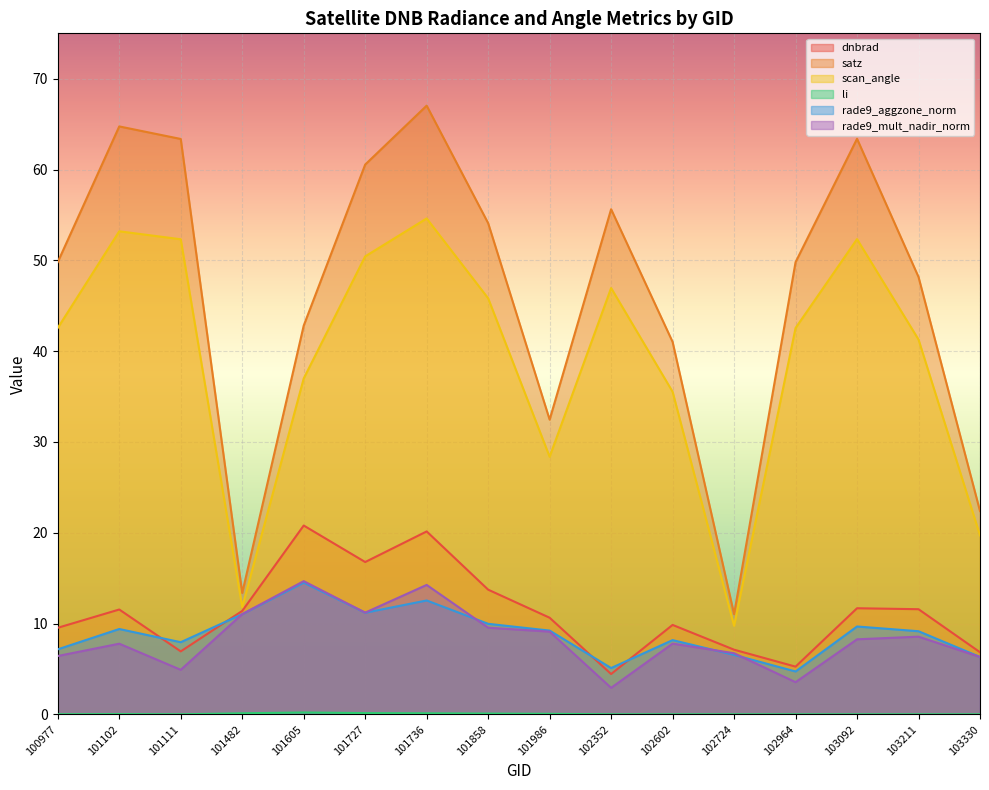

How many values in the satz series are below 49?

7